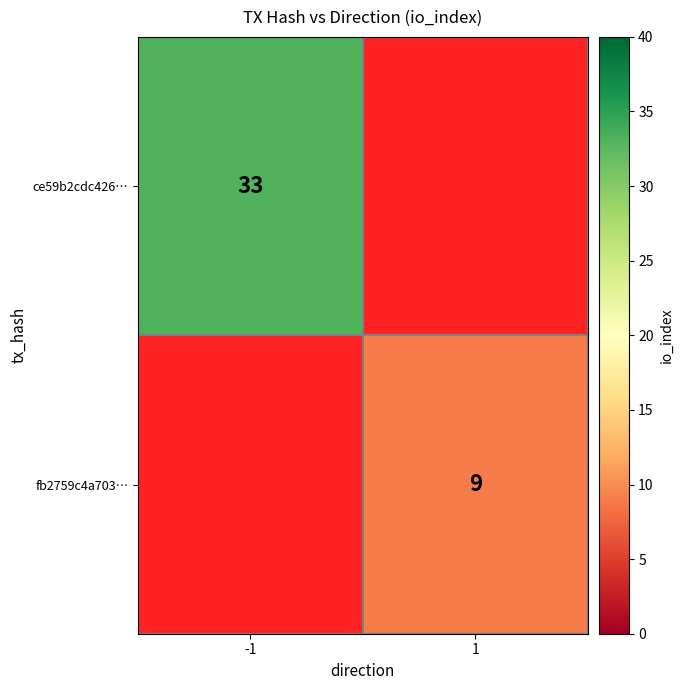

The ce59b2cdc426… series shows 16 at 1. True or false?

False